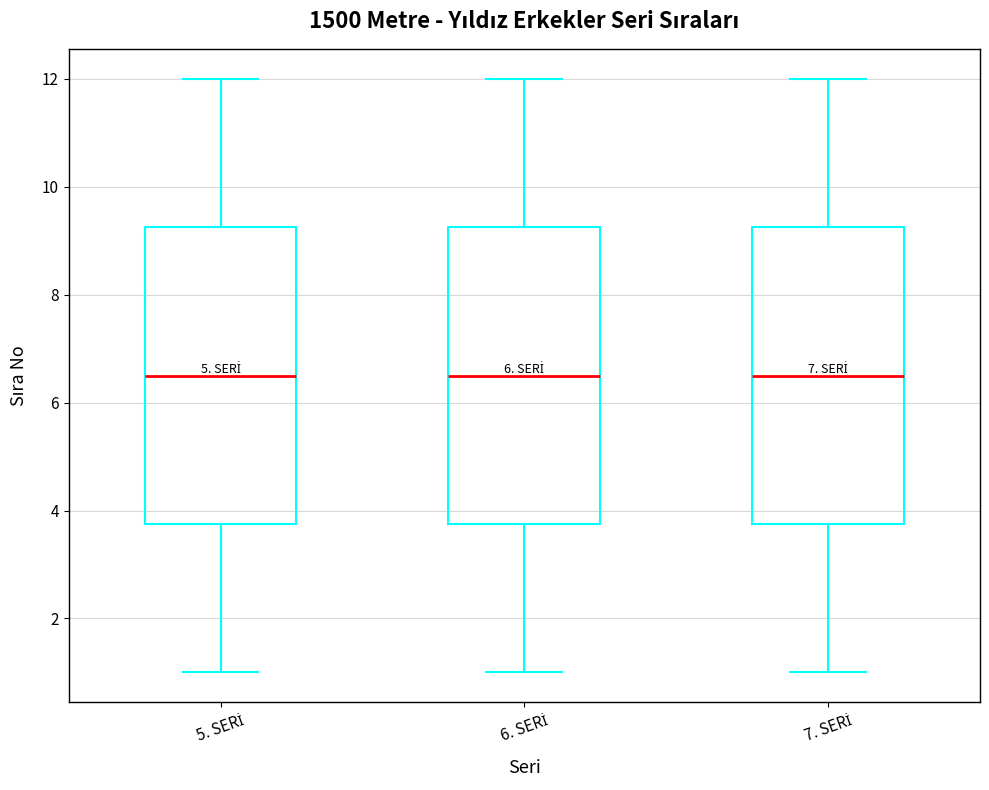

Reading left to right, read every box against the y-axis: the position of its median line, the range the box covers, and the ends of its whiskers. The values are not printed on the chart, so give them approximately, as read against the axis.

5. SERİ: median 6.6, box 3.8 to 9.2, whiskers 1.0 to 12.0
6. SERİ: median 6.6, box 3.8 to 9.2, whiskers 1.0 to 12.0
7. SERİ: median 6.6, box 3.8 to 9.2, whiskers 1.0 to 12.0